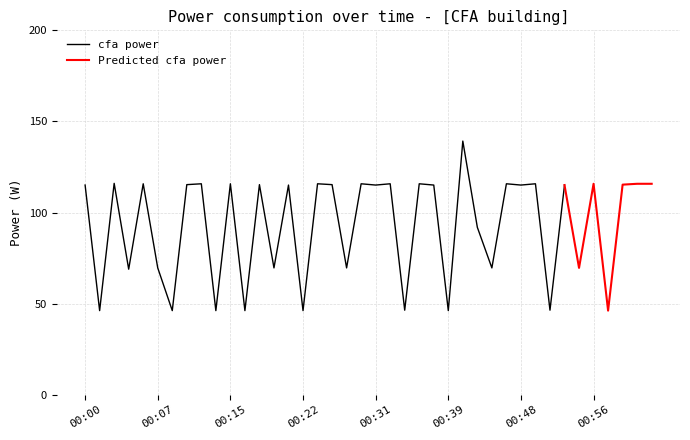

What is the change in value from 00:01 to 00:53?

+68.9